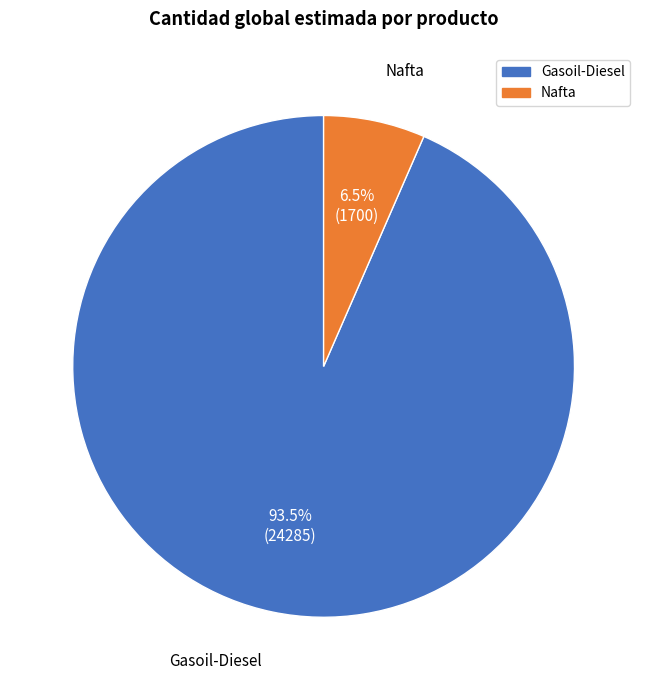

Which category has the smallest portion of the pie?

Nafta